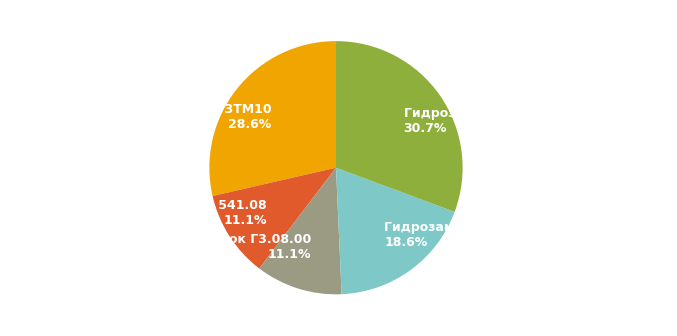

What is the largest slice in the pie chart?

Гидрозамок ГЗО 081 односторонний